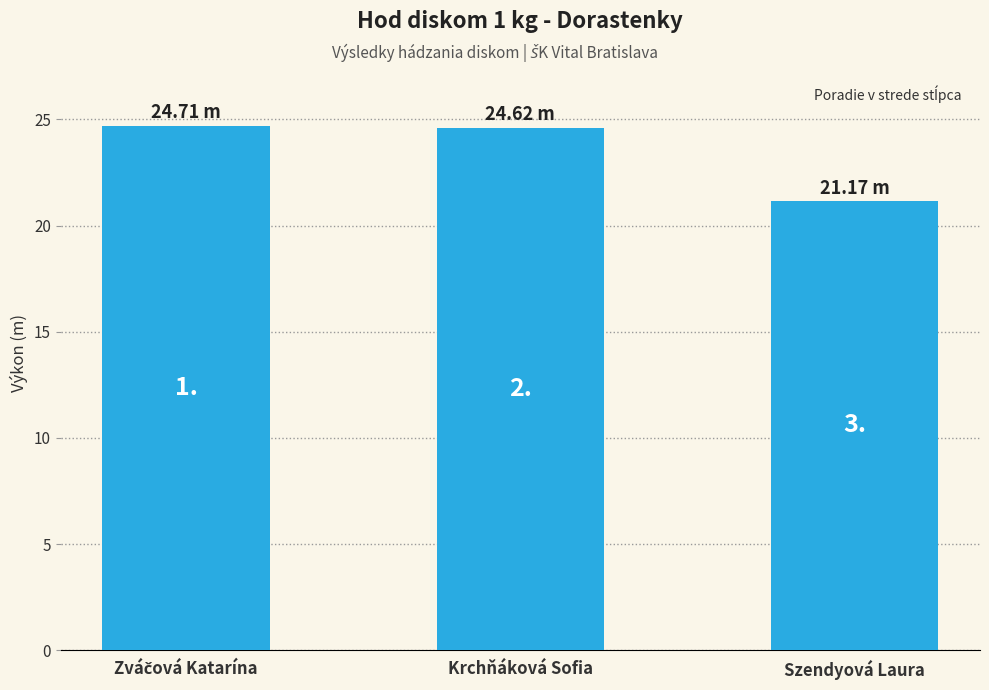

What is the sum of the values at Szendyová Laura and Krchňáková Sofia?

45.8